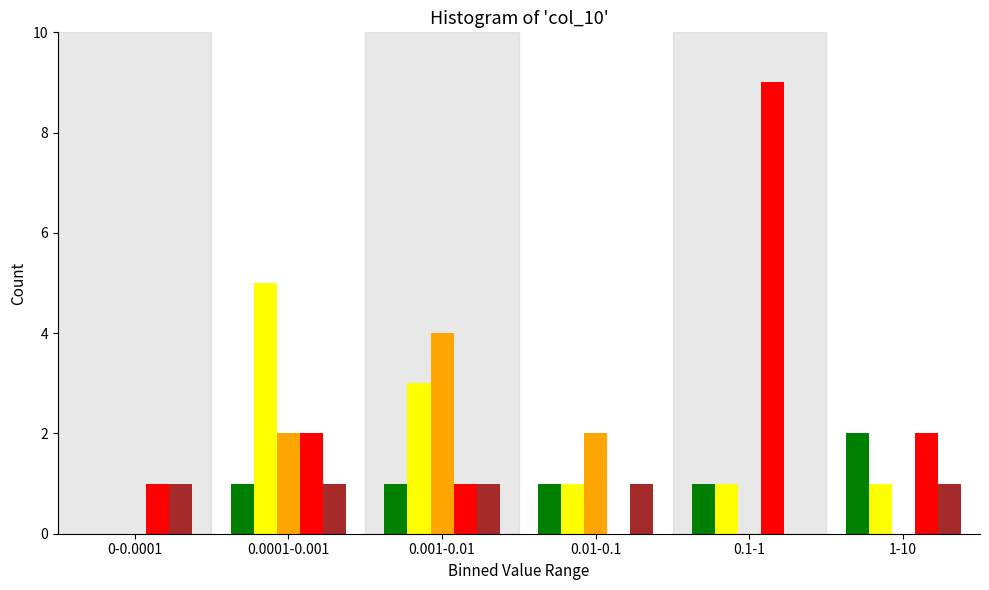

What is the greatest value displayed?

9